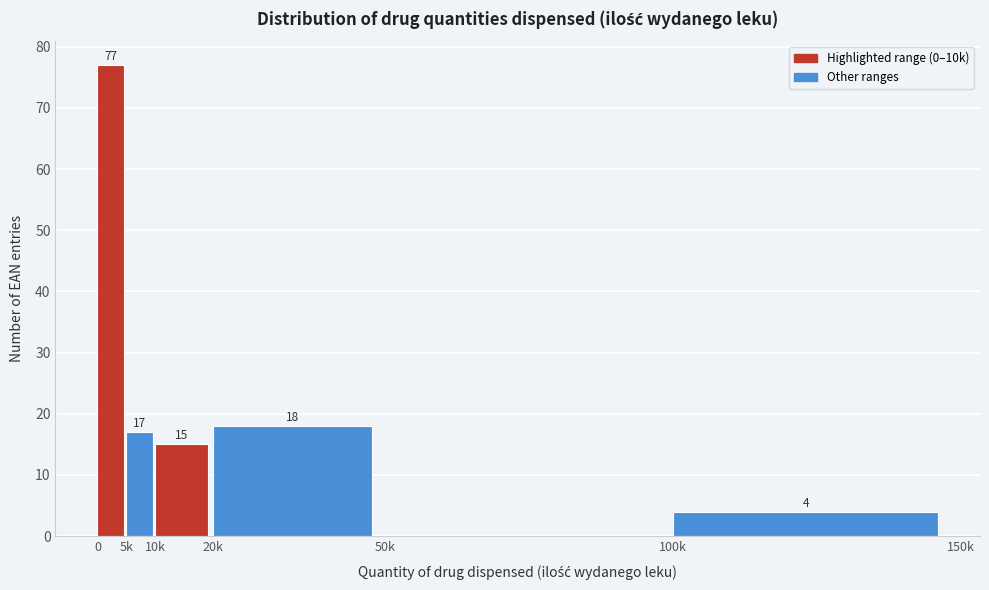

Reading left to right, transcribe all the data shown in this chart.

0=77	5k=17	10k=15	20k=18	50k=0	100k=4